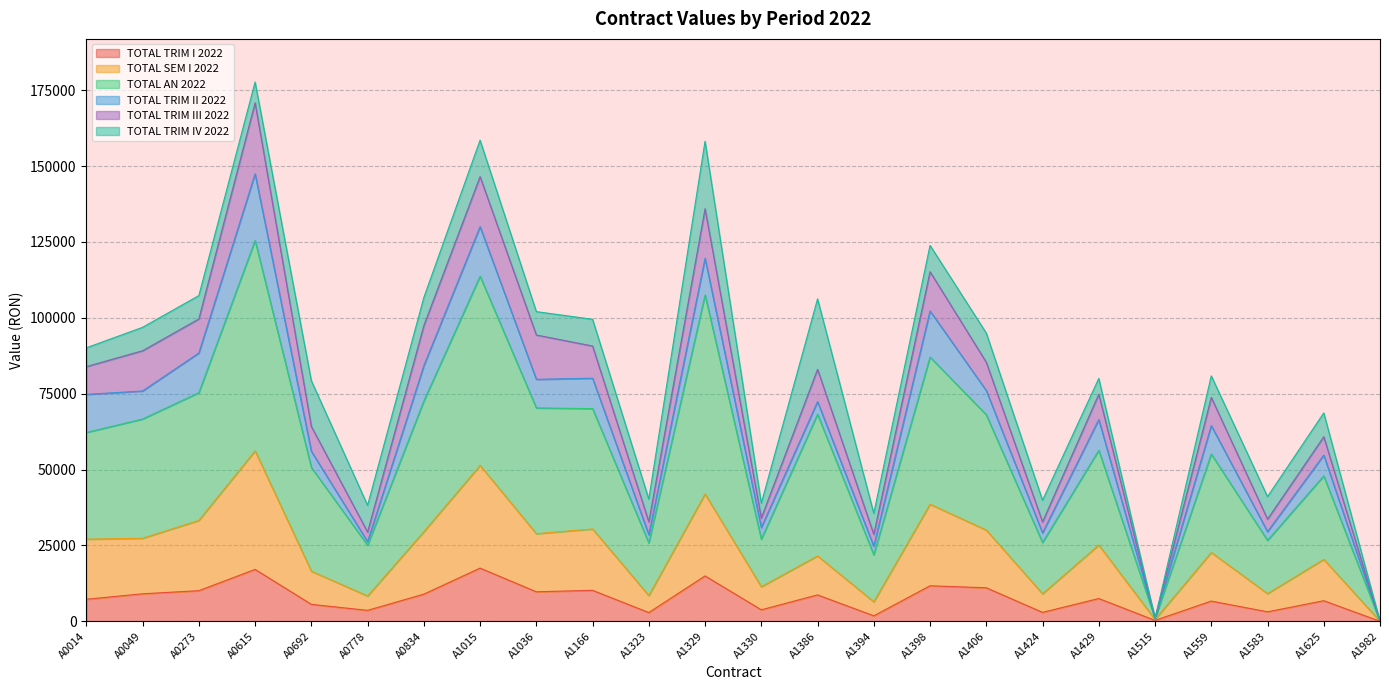

What is the highest value of the TOTAL SEM I 2022 series?

56160.0